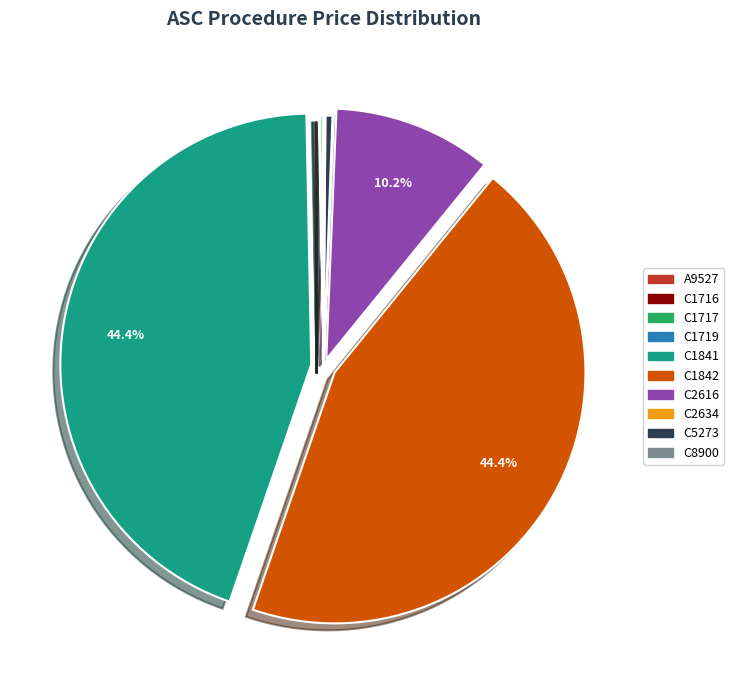

Is it true that C2616 is 10% of the pie?

True